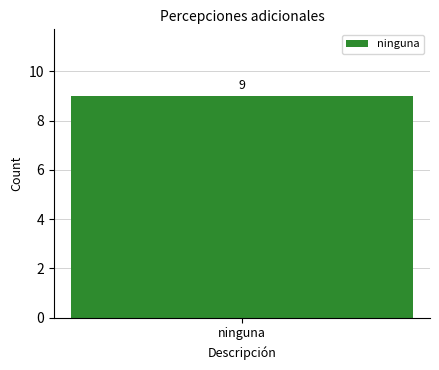

Does the chart contain stacked bars?

No